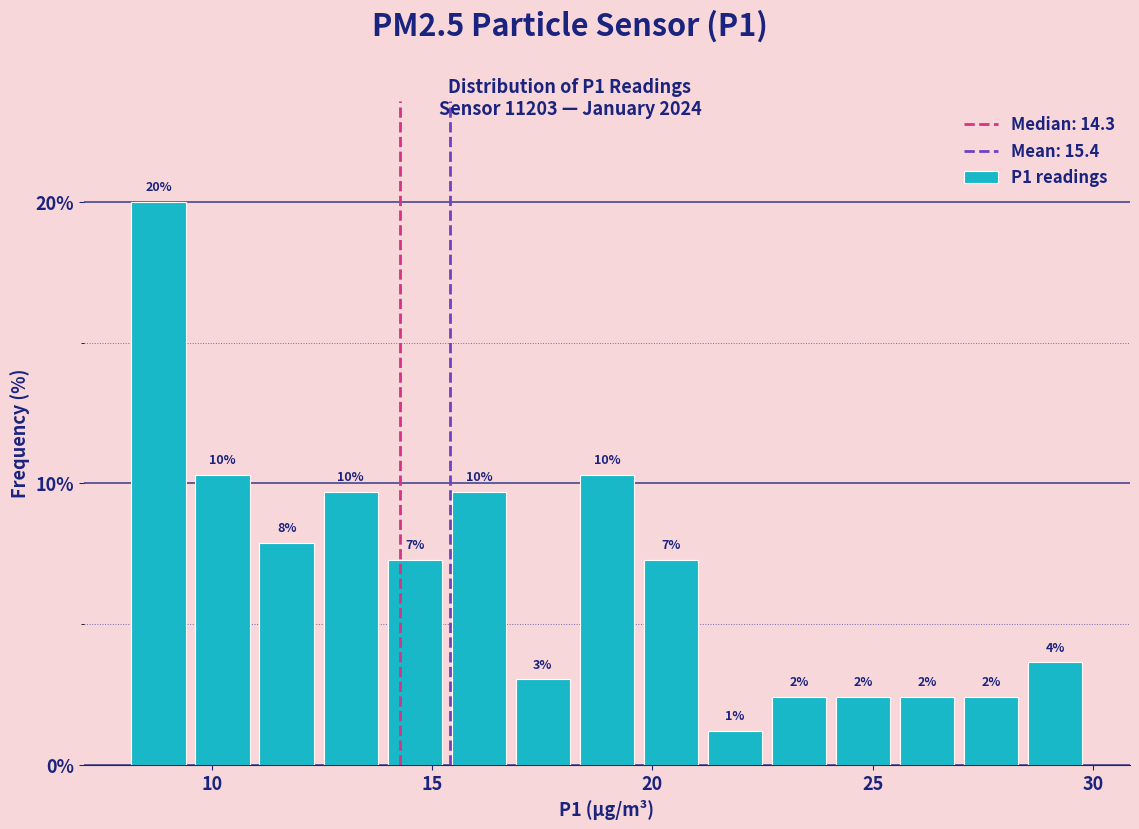

Around what value on the x-axis is the tallest bar? Give the approximate position of its centre, as read against the axis.

9.0